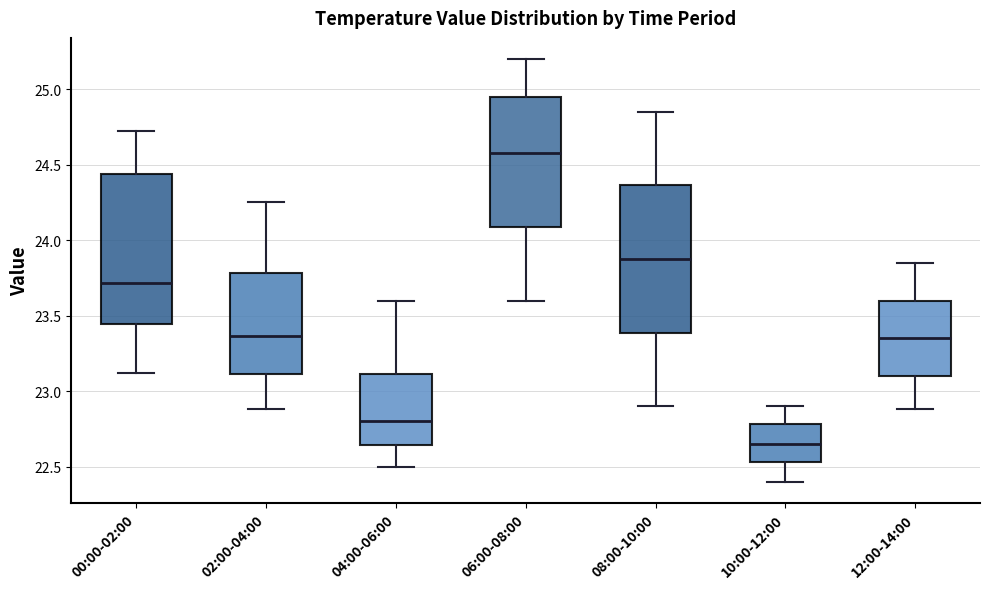

Reading left to right, transcribe this box plot: for each box, give where its median line is, the range the box spans, and where its two whiskers end, as read against the y-axis. The values are not printed on the chart, so give them approximately, as read against the axis.

00:00-02:00: median 23.70, box 23.45 to 24.45, whiskers 23.10 to 24.70
02:00-04:00: median 23.35, box 23.10 to 23.80, whiskers 22.90 to 24.25
04:00-06:00: median 22.80, box 22.65 to 23.10, whiskers 22.50 to 23.60
06:00-08:00: median 24.60, box 24.10 to 24.95, whiskers 23.60 to 25.20
08:00-10:00: median 23.90, box 23.40 to 24.35, whiskers 22.90 to 24.85
10:00-12:00: median 22.65, box 22.55 to 22.80, whiskers 22.40 to 22.90
12:00-14:00: median 23.35, box 23.10 to 23.60, whiskers 22.90 to 23.85